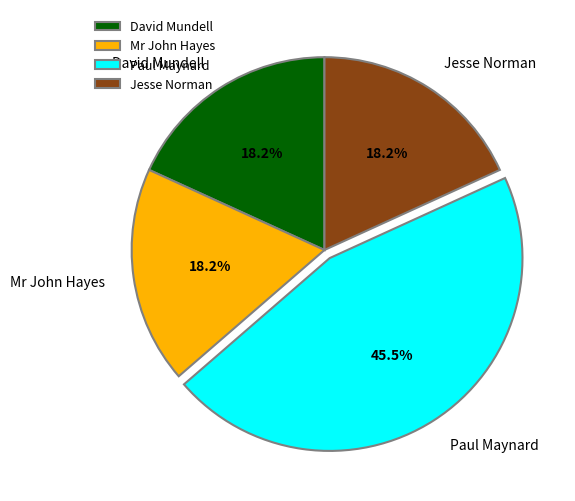

Which category has the biggest portion of the pie?

Paul Maynard